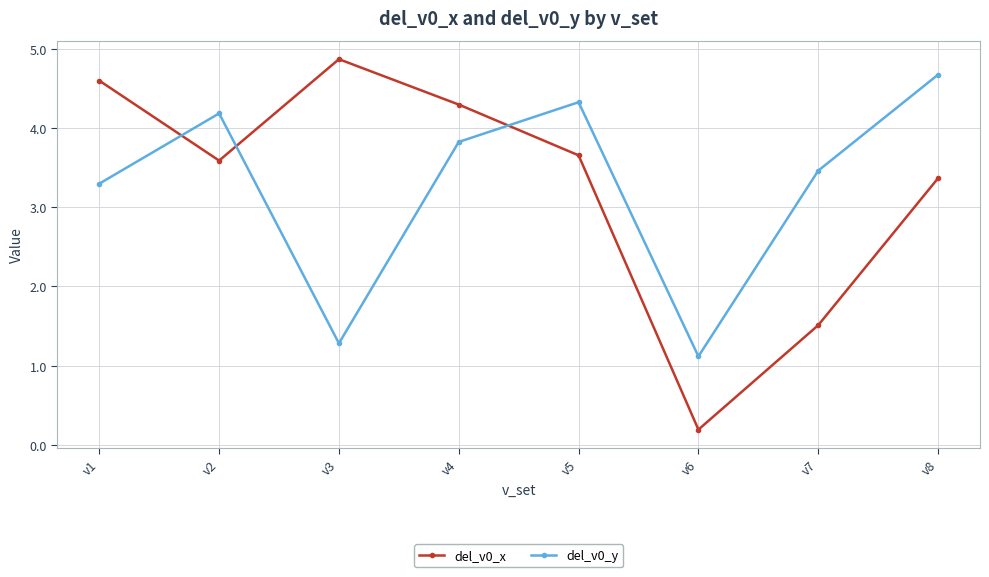

Reading right to left, extract all data points from this chart.

del_v0_x: v8=3.4	v7=1.5	v6=0.2	v5=3.7	v4=4.3	v3=4.9	v2=3.6	v1=4.6
del_v0_y: v8=4.7	v7=3.5	v6=1.1	v5=4.3	v4=3.8	v3=1.3	v2=4.2	v1=3.3